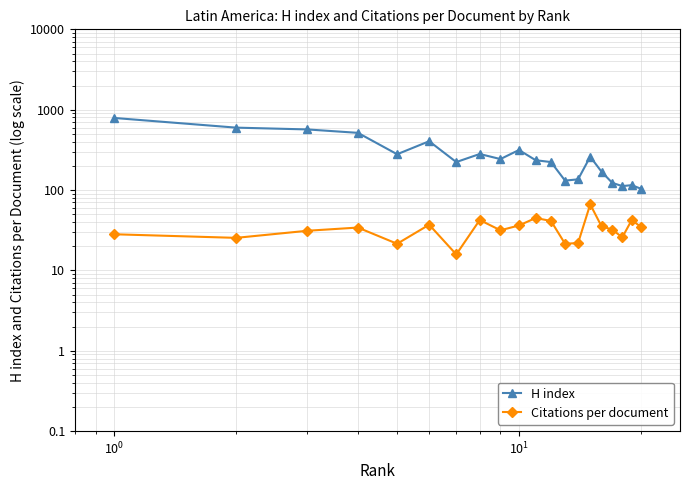

At how many categories does at least one series exceed 290?

6